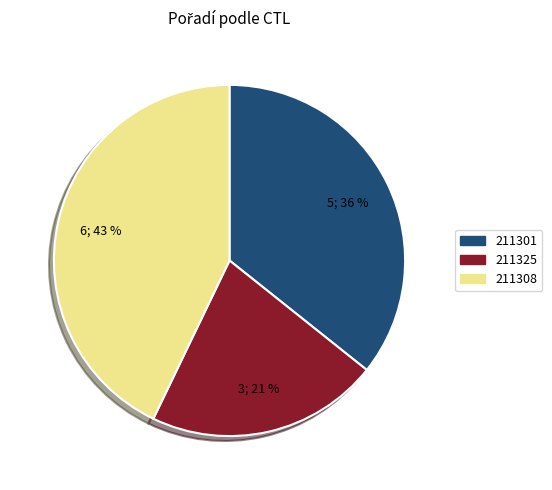

Rank the categories by value from lowest to highest.

211325, 211301, 211308